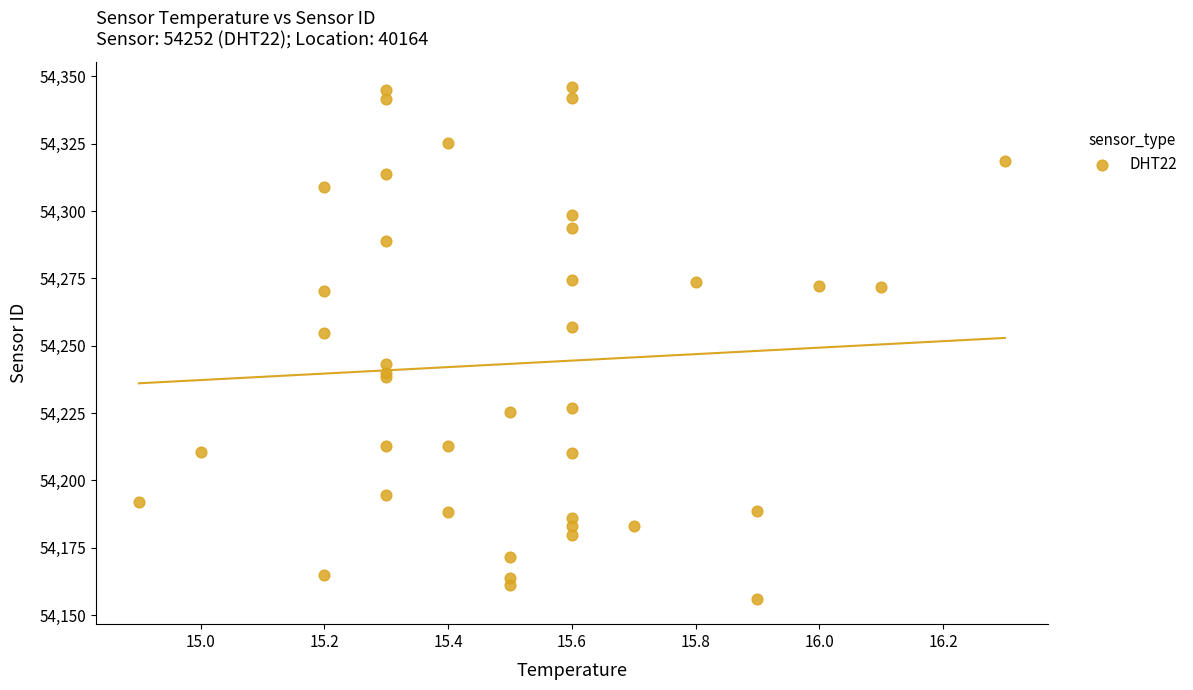

What Y value in the scatter plot is closest to 54251?

54254.8